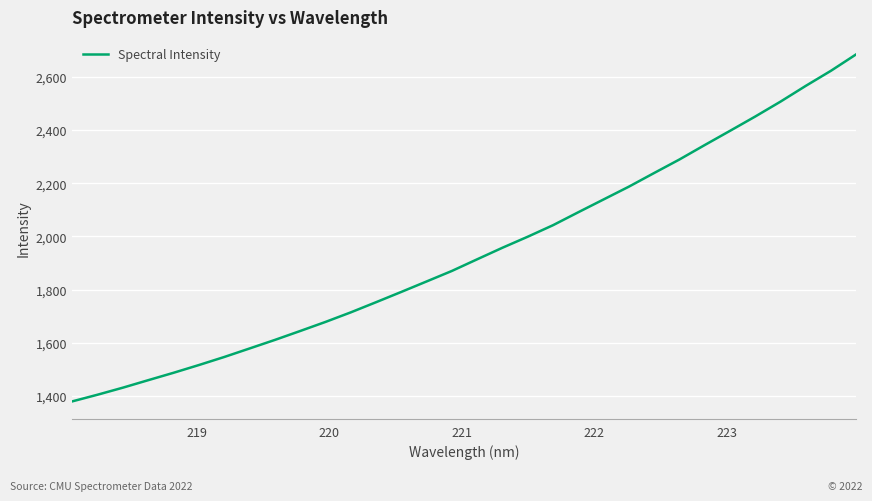

What is the difference between the second highest and second lowest values?

1219.0